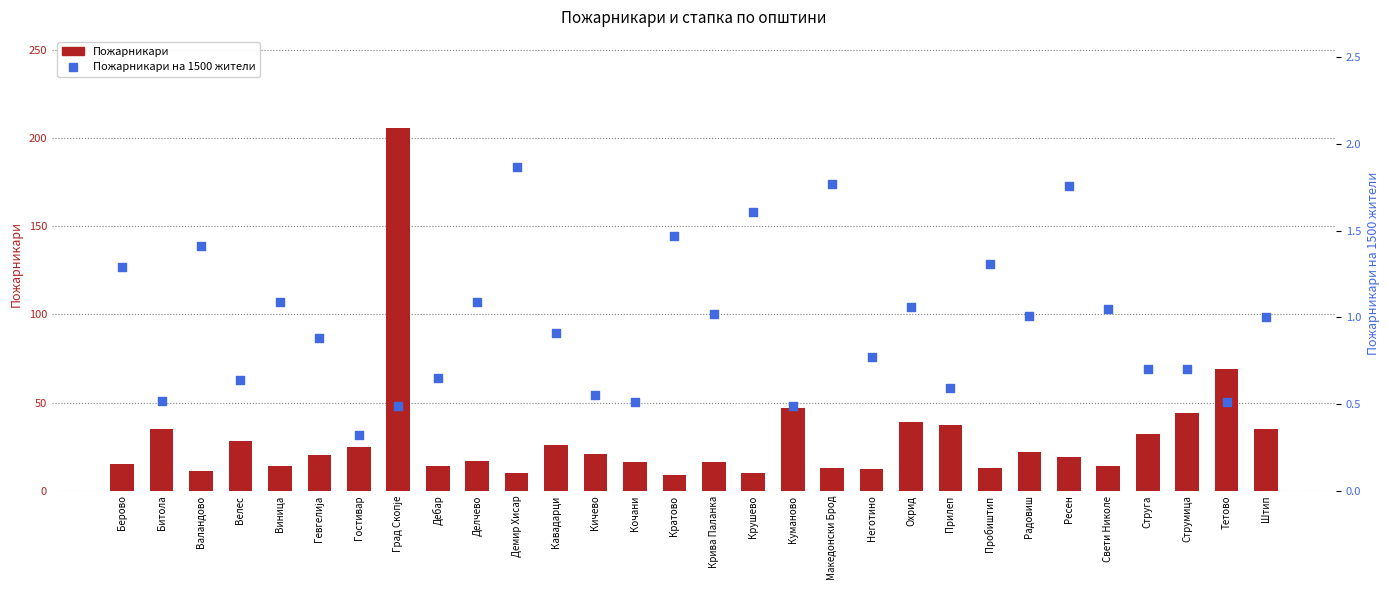

What is the total value across all series at Гостивар?

25.3